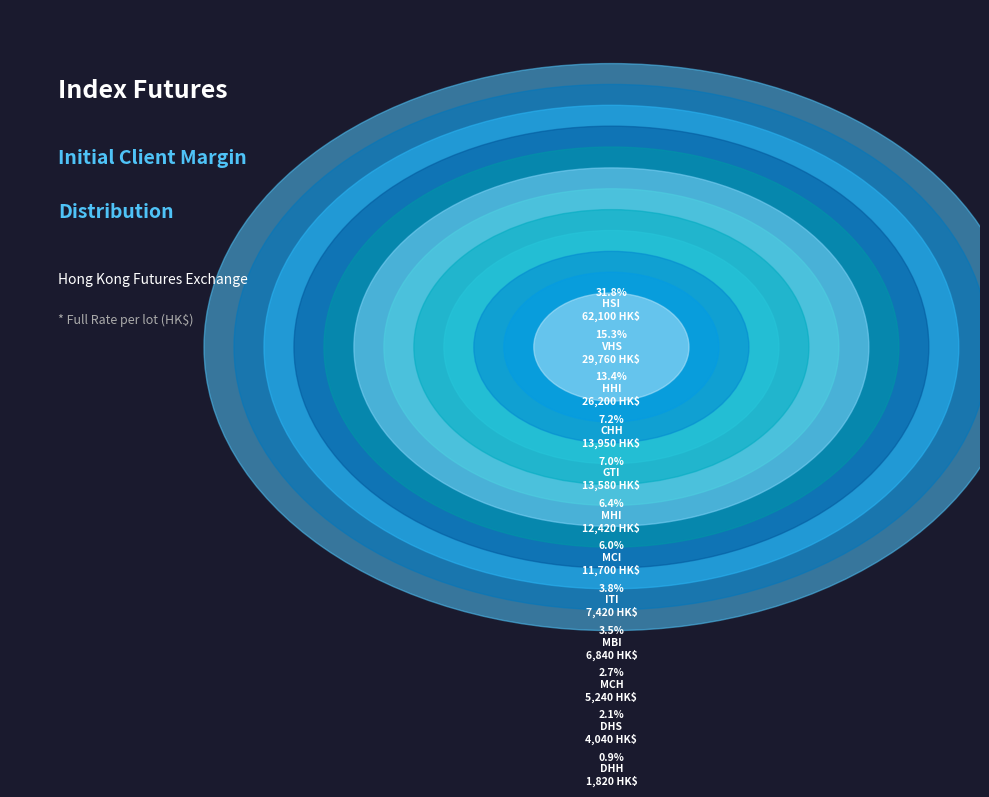

Is the sum of MCH and VHS greater than half?

No